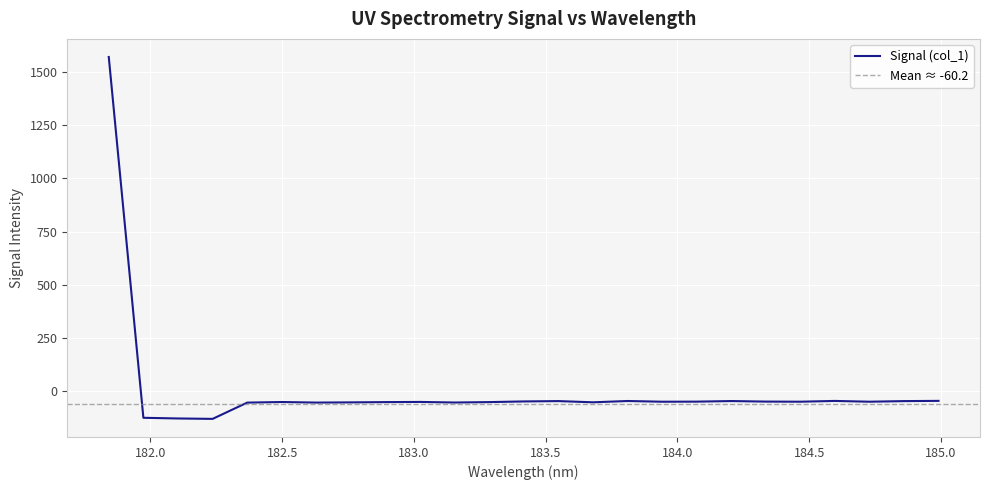

What is the lowest value of the Signal (col_1) series?

-131.1